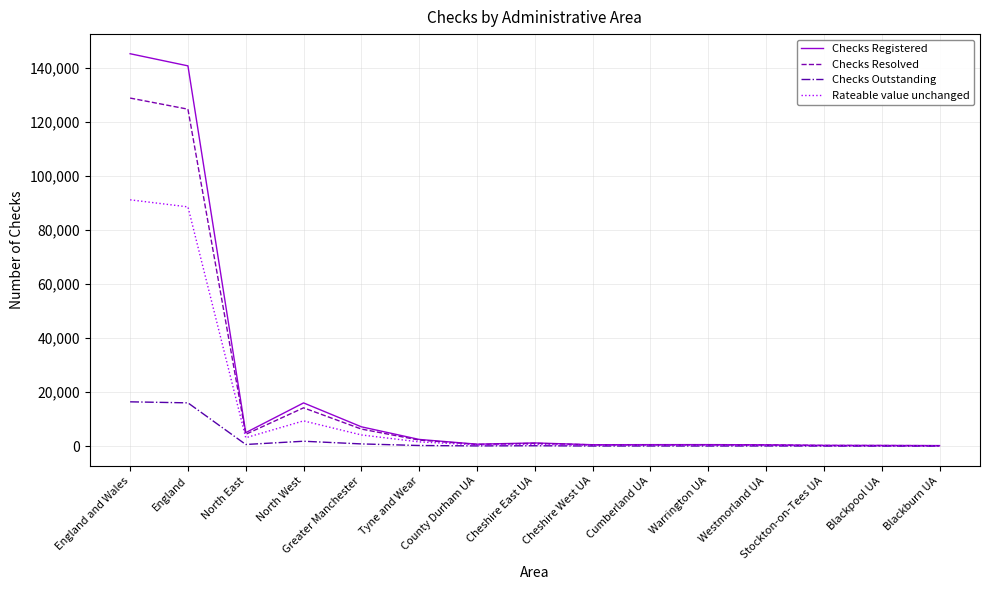

Where does the Checks Outstanding series first go above 90?

England and Wales